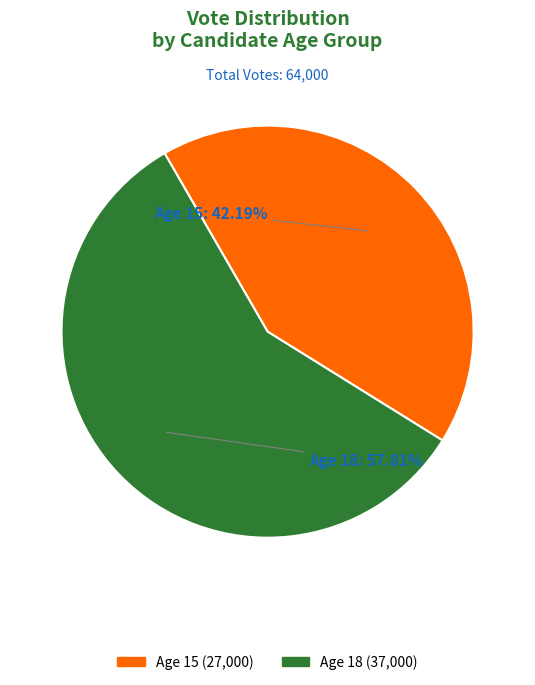

Which category has the smallest portion of the pie?

Age 15